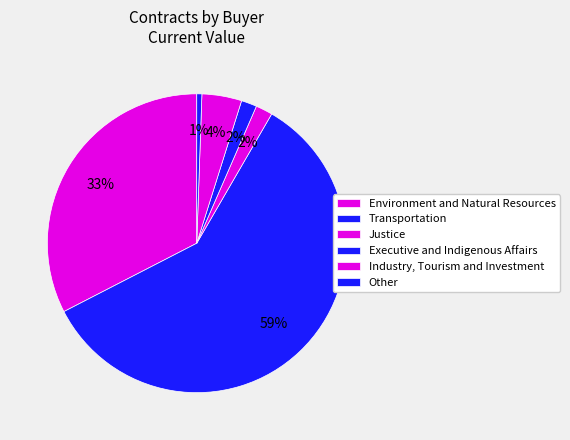

How many segments does this pie chart have?

6